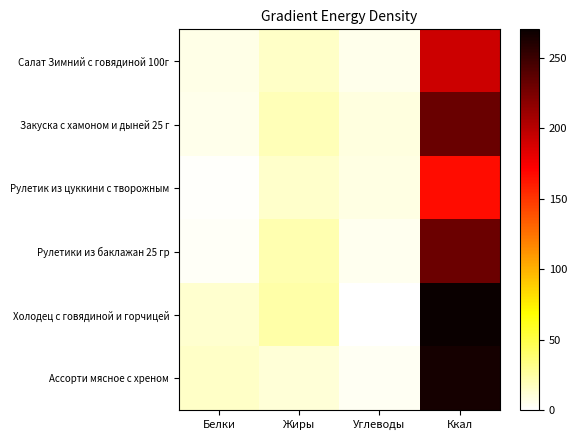

What is the difference between the highest and lowest values at Углеводы?

8